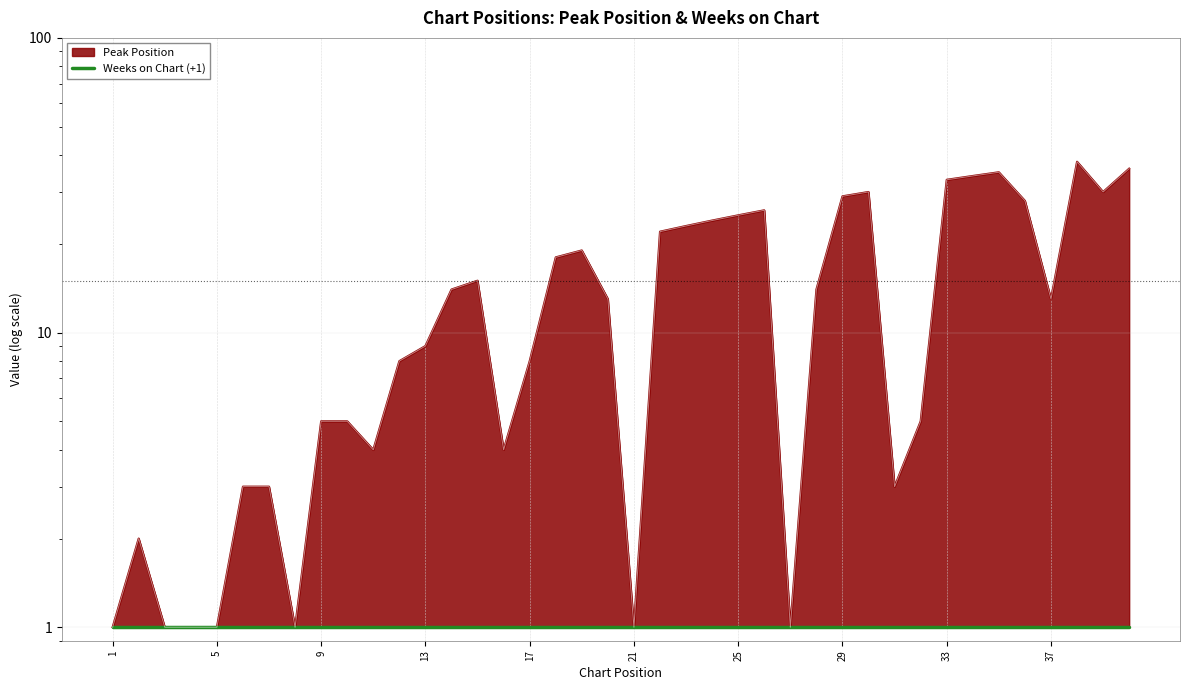

Where is the data nearest to the value 19?

19